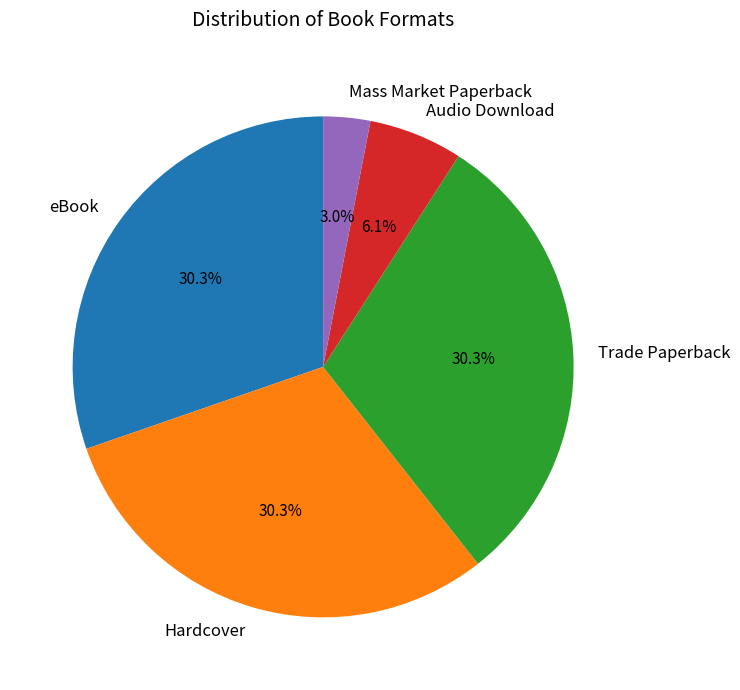

To the nearest percent, what portion does Mass Market Paperback represent?

3%